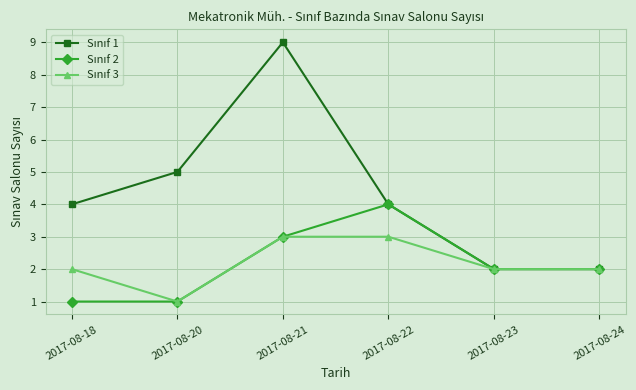

At which category is the sum across all series the highest?

2017-08-21